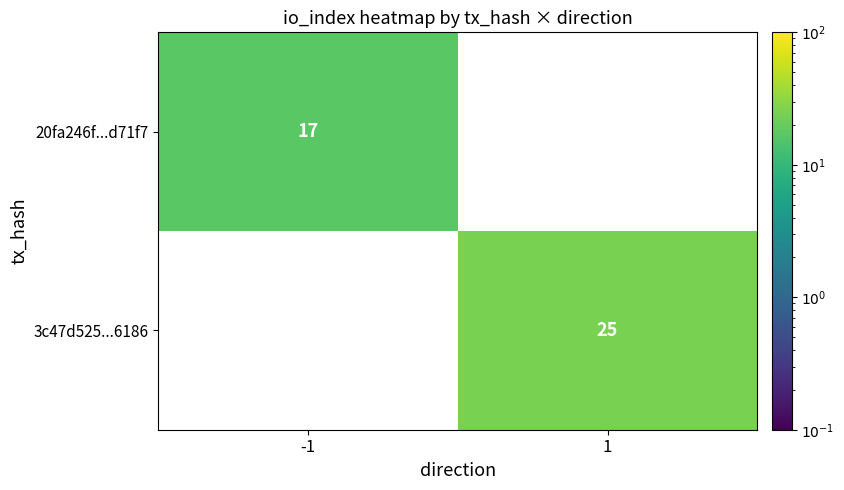

Between 1 and -1, which is larger?

-1